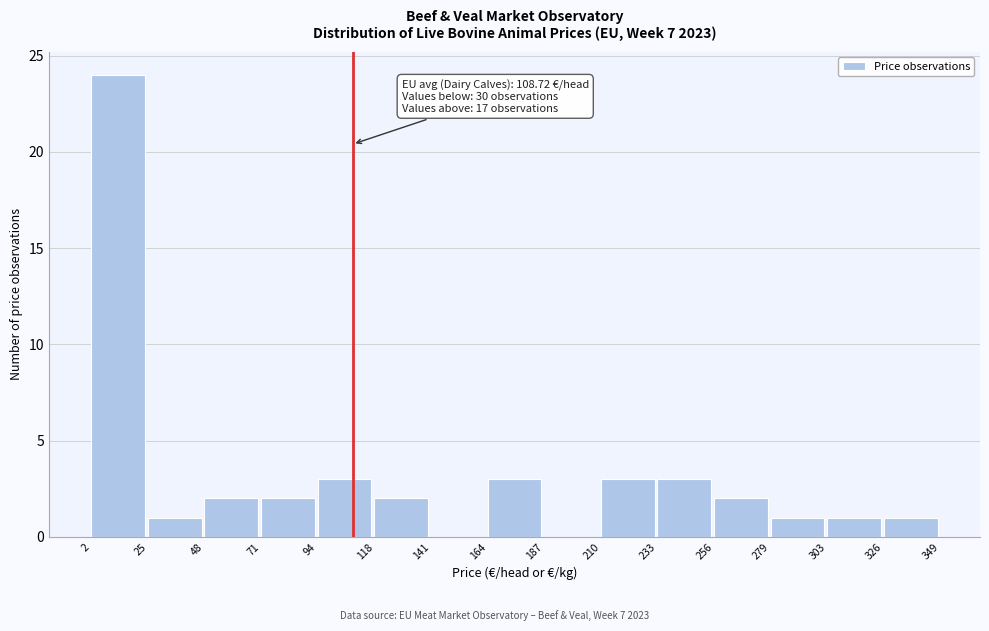

Over which range of the x-axis is the bar tallest?

2 to 25